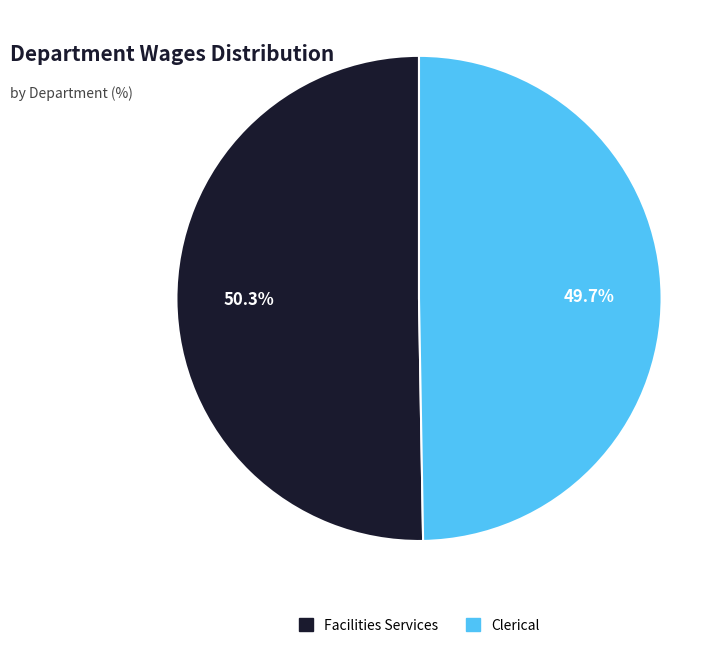

What percentage is the Facilities Services slice, to the nearest percent?

50%